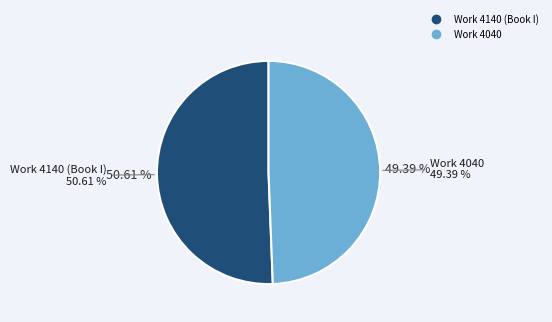

Does Work 4140 (Book I) account for over 50% of the chart?

Yes